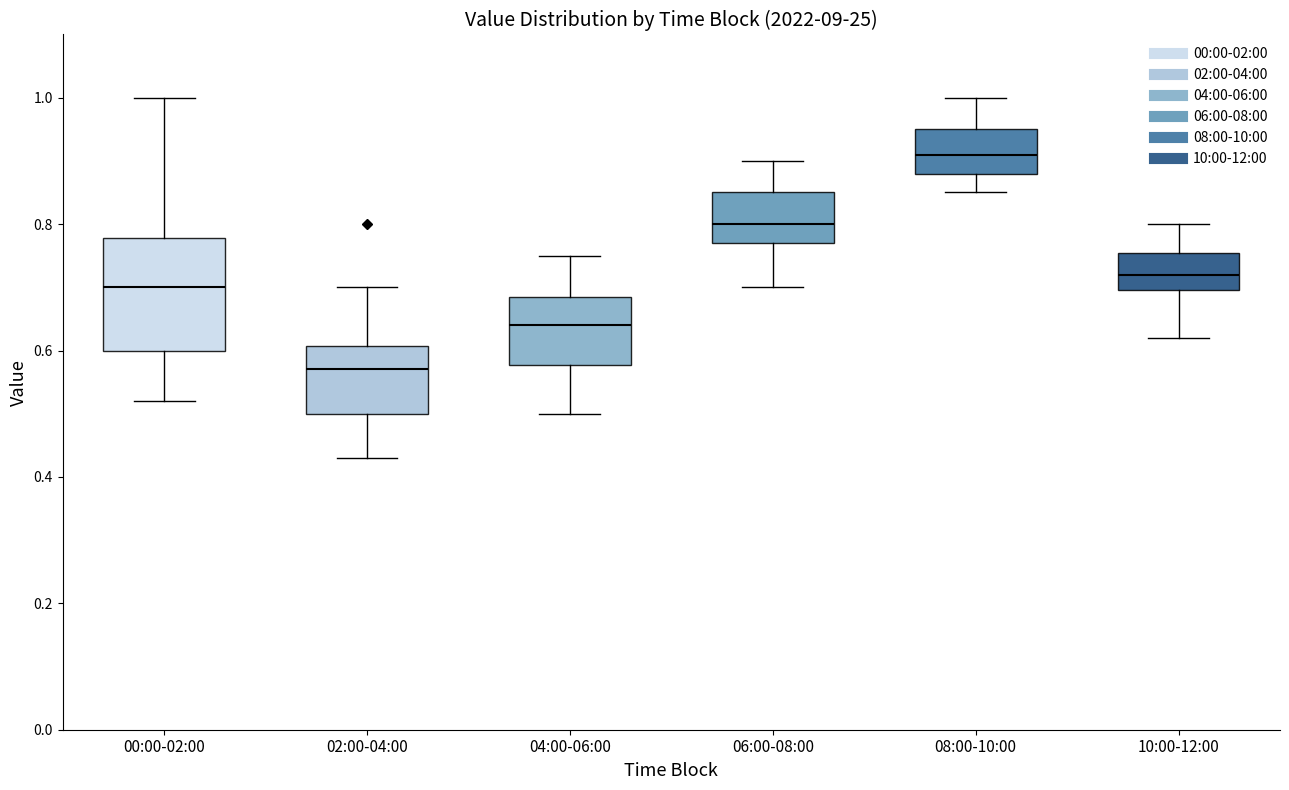

Where is the upper edge of the box for 08:00-10:00 on the y-axis? The values are not printed on the chart, so give them approximately, as read against the axis.

0.96